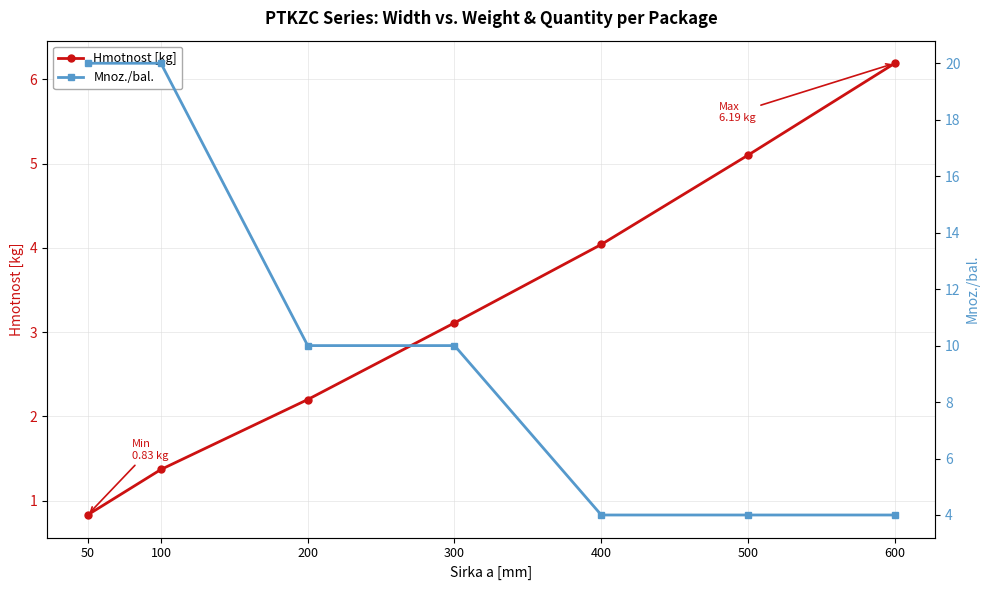

Which has a higher value, 50 or 200?

200